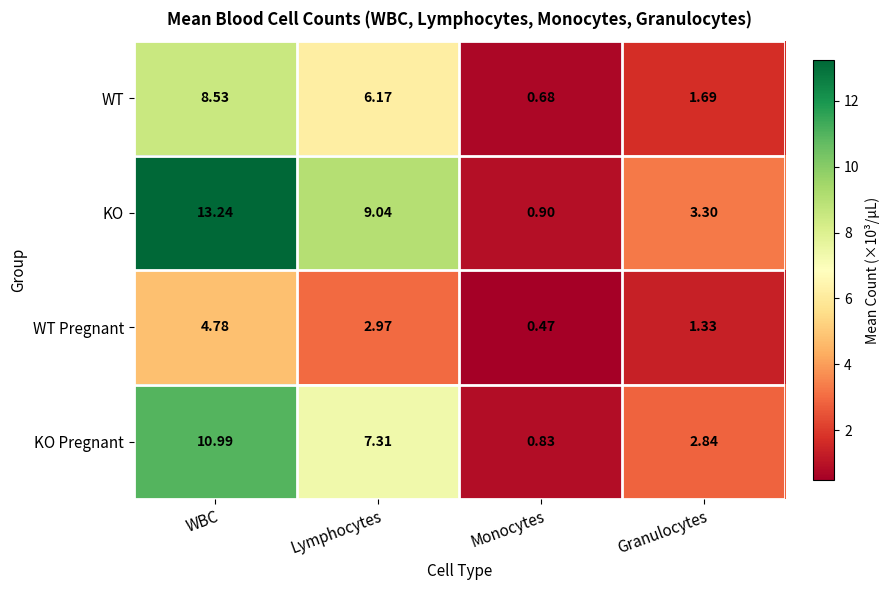

Which series has the largest range (max minus min)?

KO